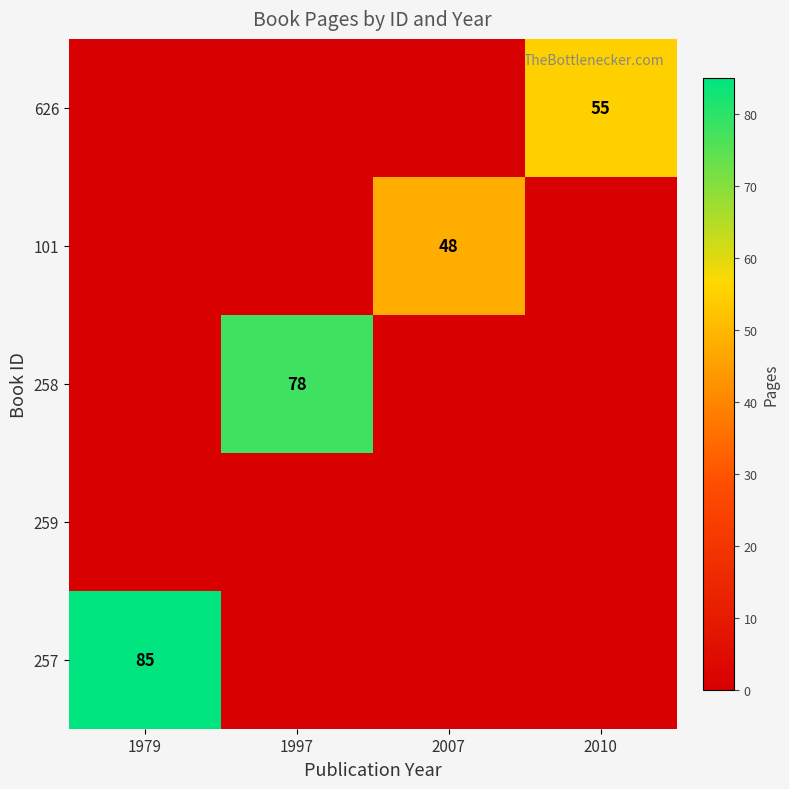

The value of 257 at 1979 is 85. True or false?

True